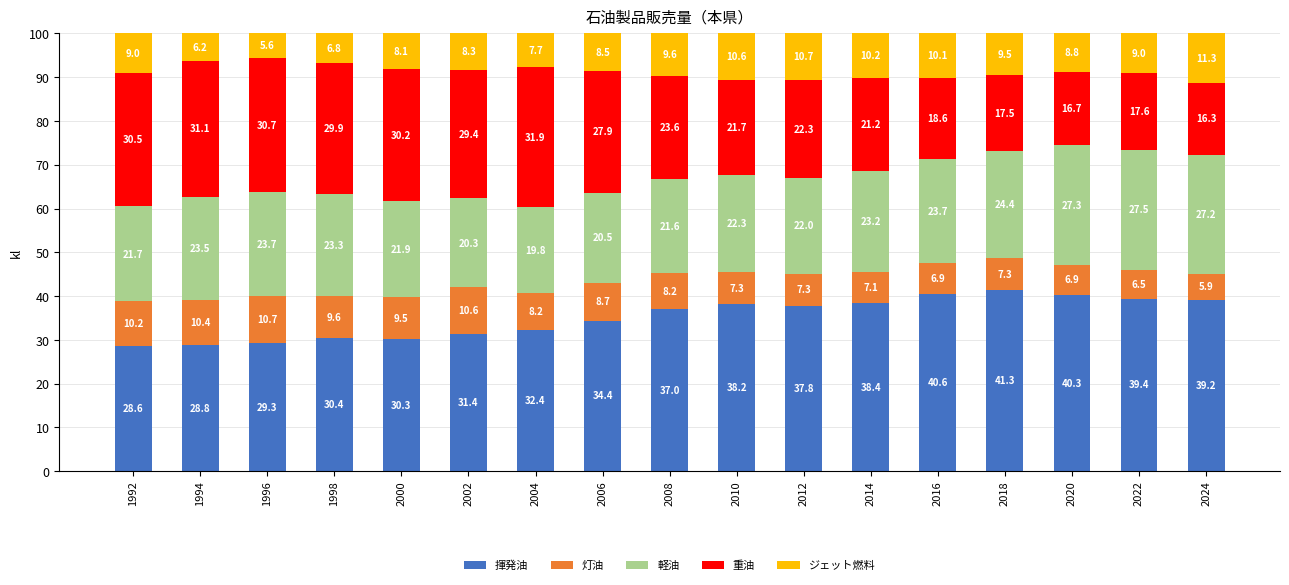

What is the total value across all series at 2006?

100.0